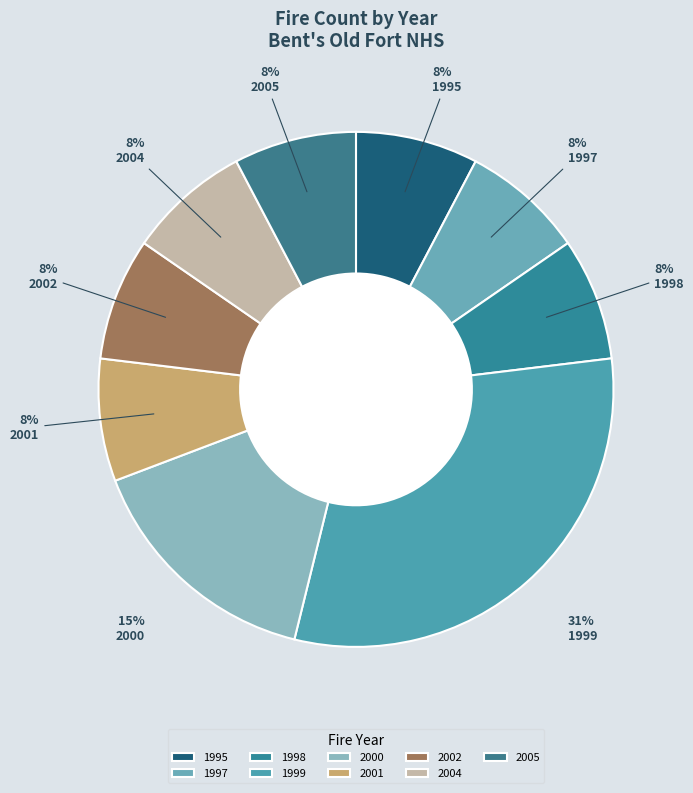

Combined, do 1995 and 2004 account for over 50%?

No